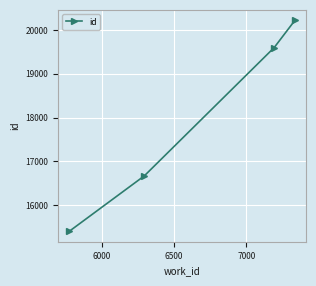

True or false: the data has more than 0 interior local peaks.

False